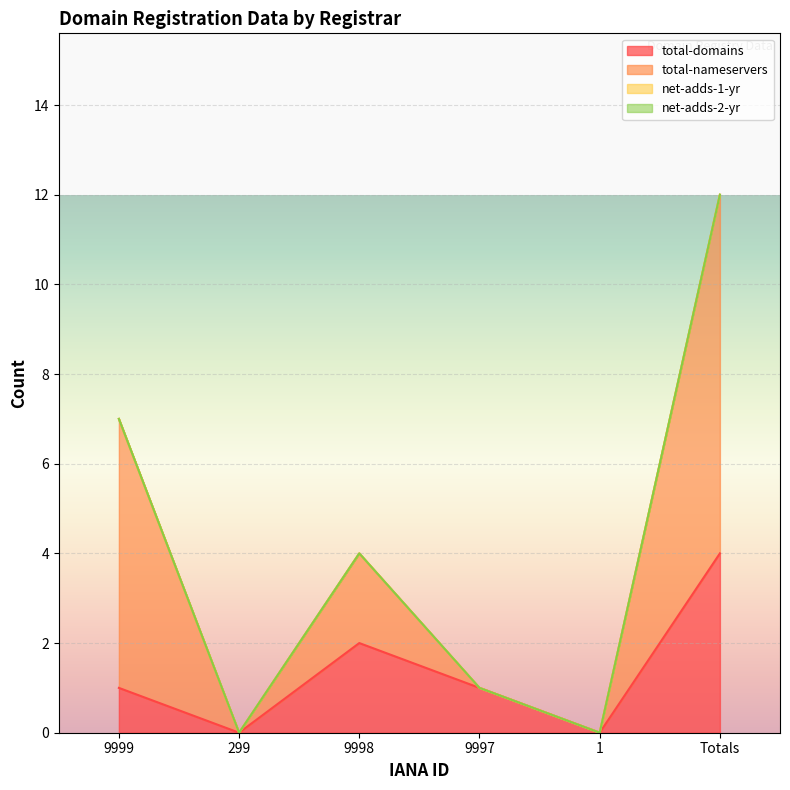

At how many categories does at least one series exceed 0?

4